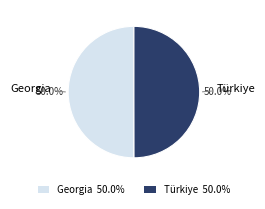

How many segments does this pie chart have?

2